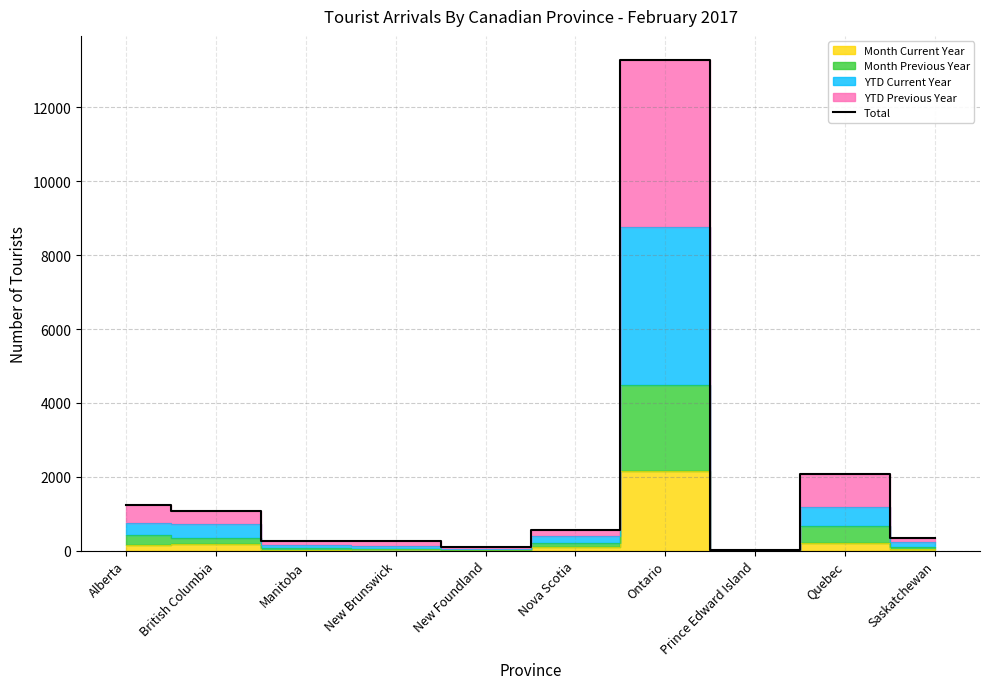

What position from the left is Alberta?

1